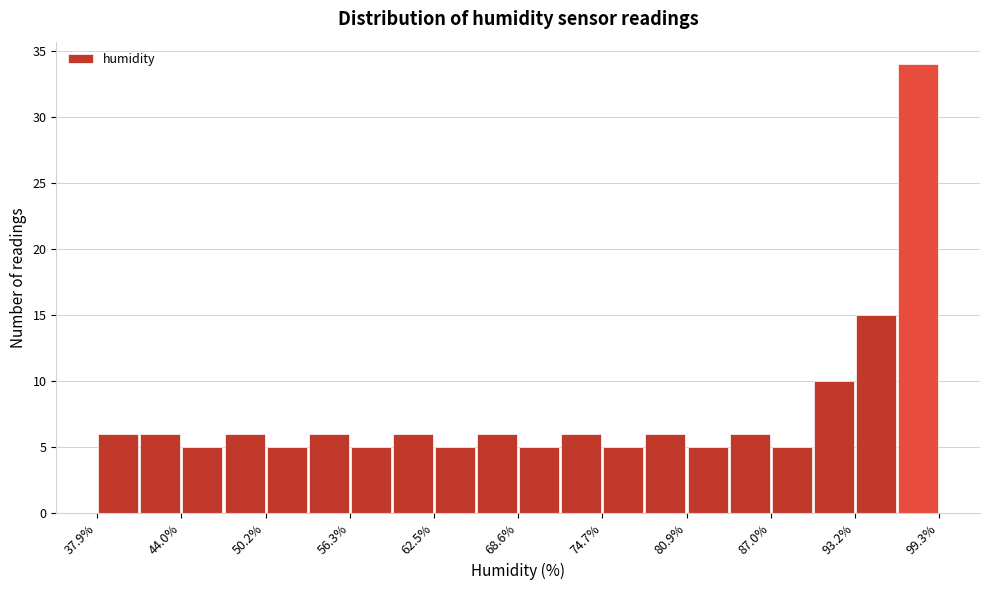

Read against the x-axis, roughly where is the centre of the tallest bar?

98